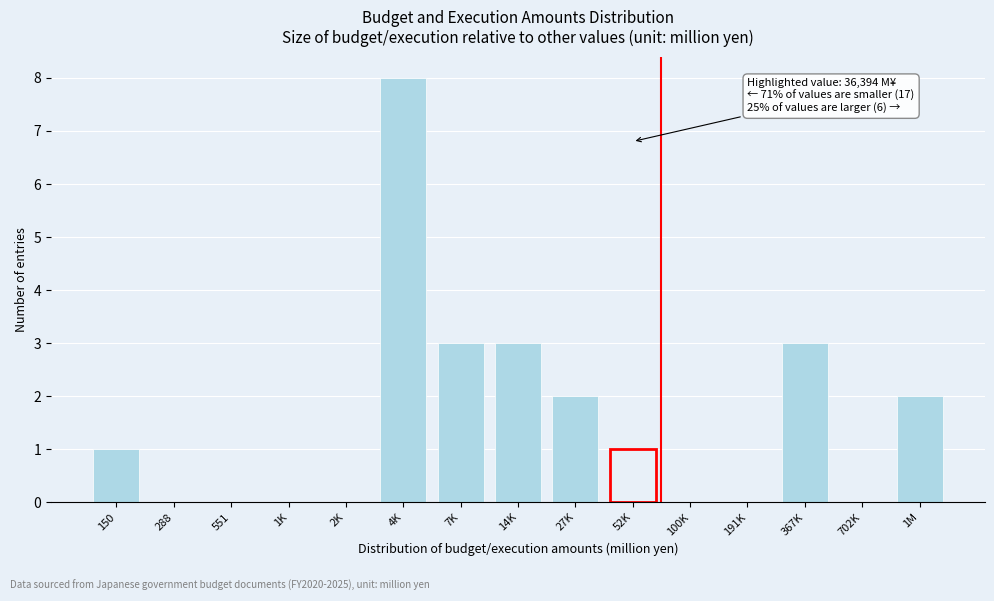

Reading left to right, transcribe all the data shown in this chart.

150=1	288=0	551=0	1K=0	2K=0	4K=8	7K=3	14K=3	27K=2	52K=1	100K=0	191K=0	367K=3	702K=0	1M=2